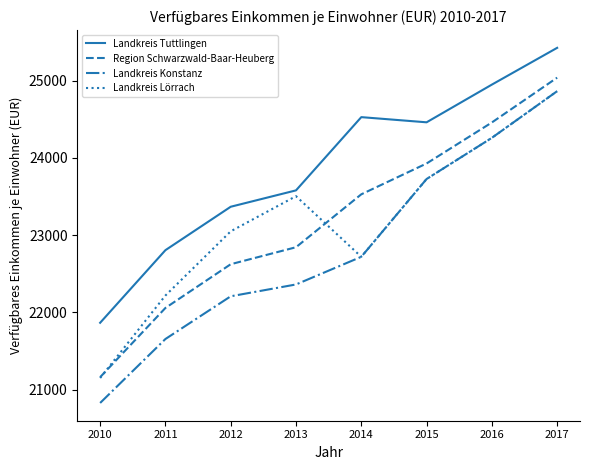

What is the difference between the highest and lowest values at 2015?

734